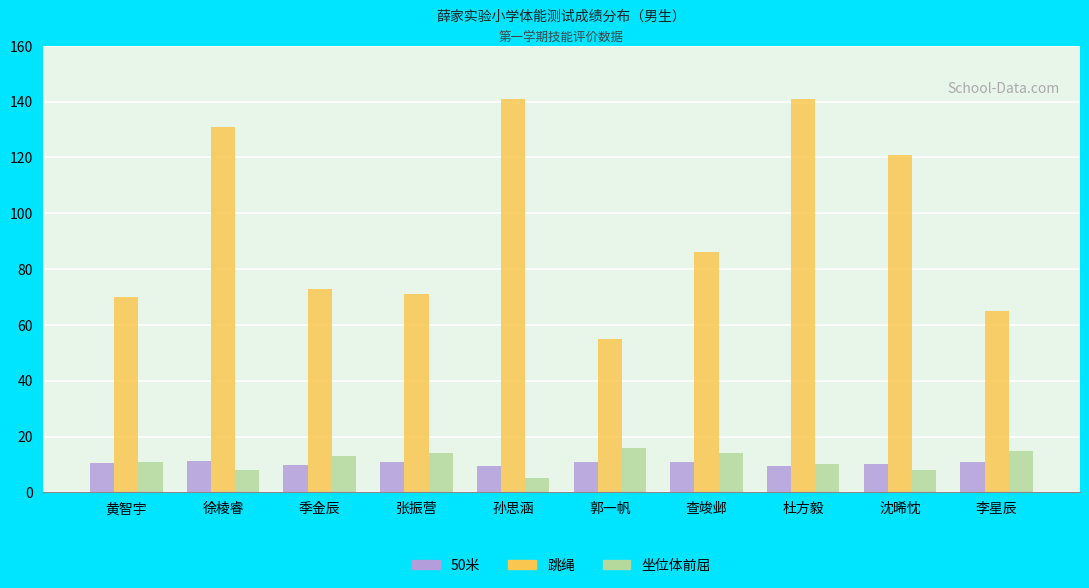

What is the difference between the maximum and second lowest values in the 50米 series?

2.0